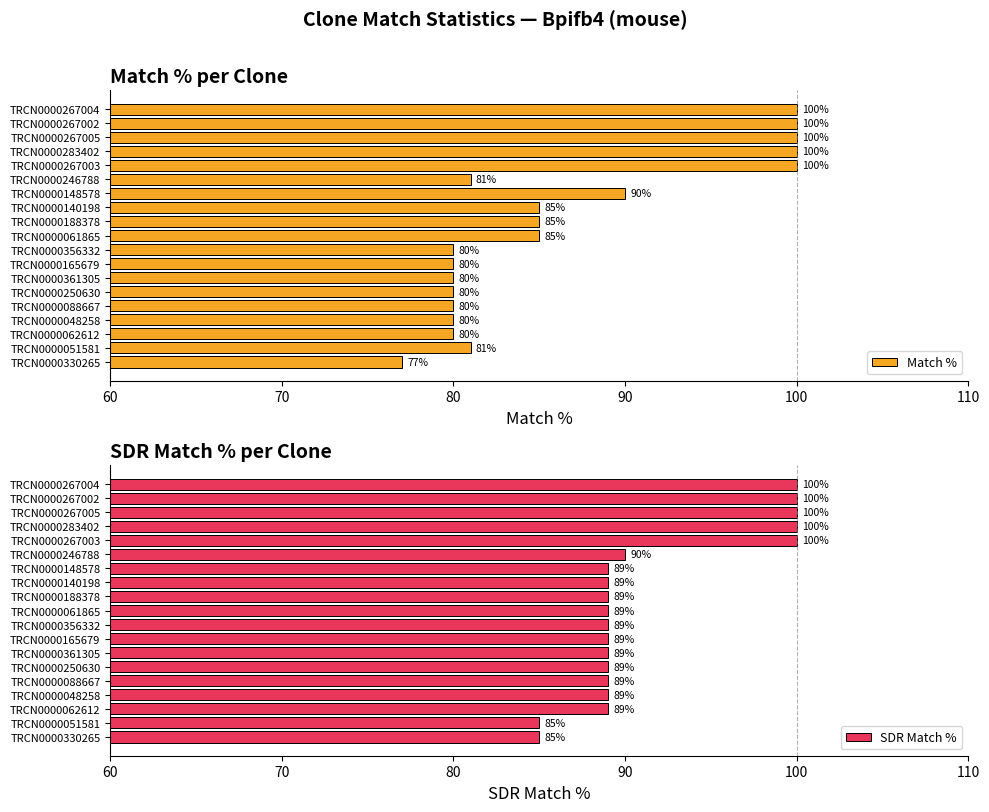

How many bars are there in each group?

2